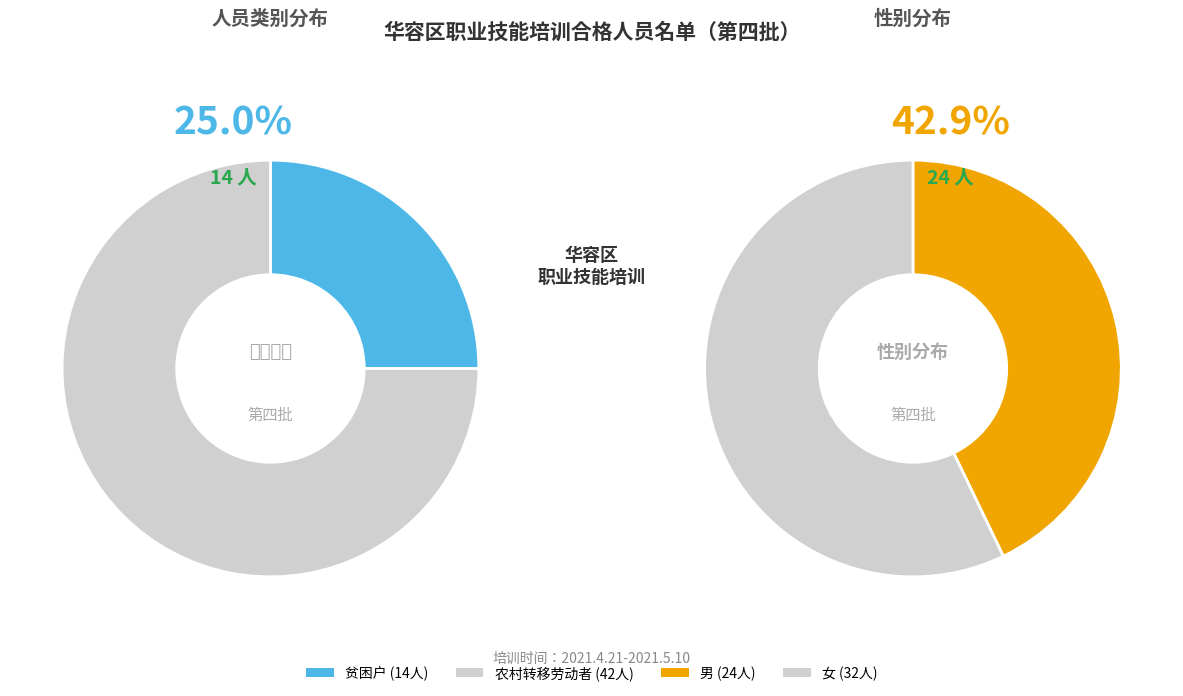

The 贫困户 slice represents 30% of the pie. True or false?

False